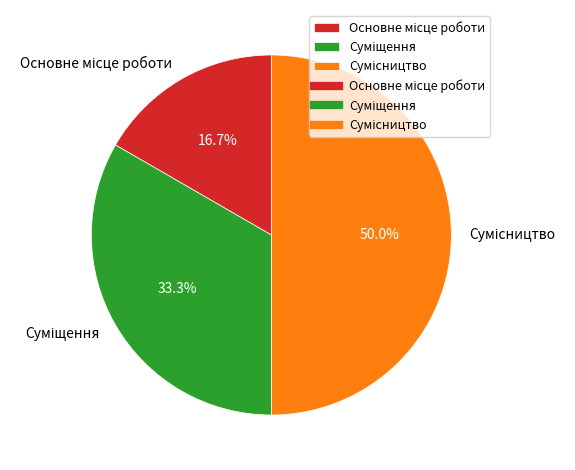

Is there a majority slice in this chart?

No